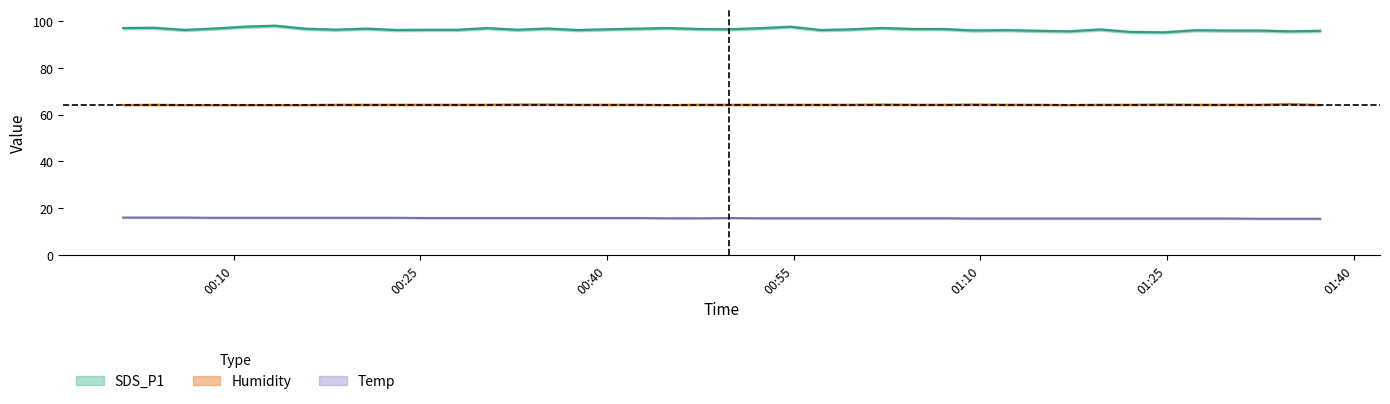

Which category has the lowest value in the Temp series?

2023/04/21 01:32:23